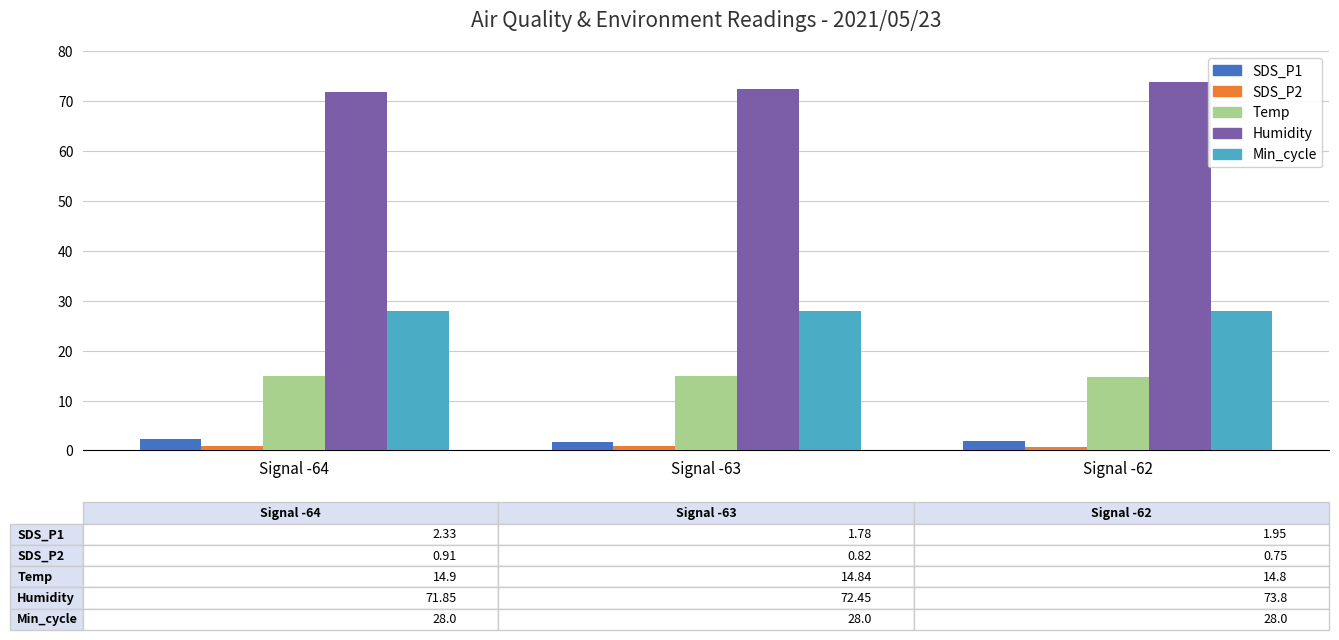

The Temp series shows 14.8 at Signal -62. True or false?

True